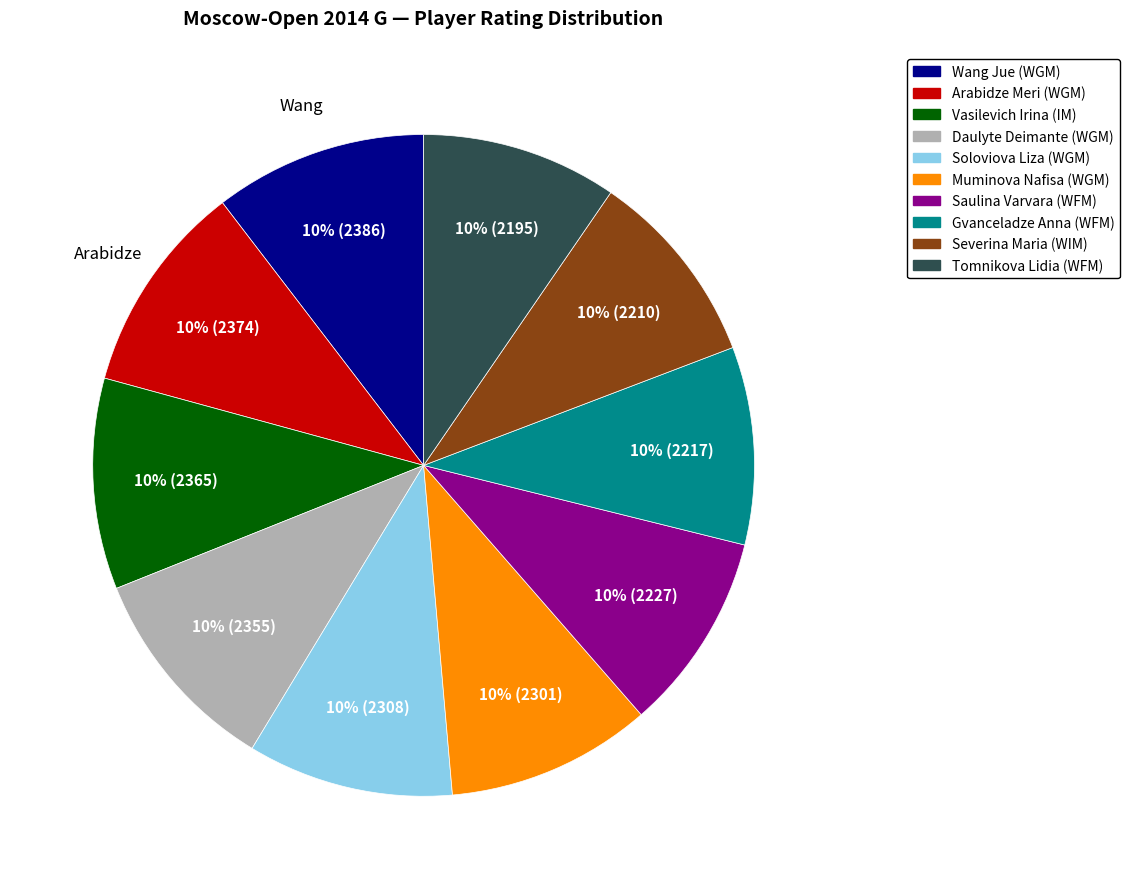

Approximately how many times larger is the value at Severina Maria (WIM) compared to Gvanceladze Anna (WFM)?

1.0